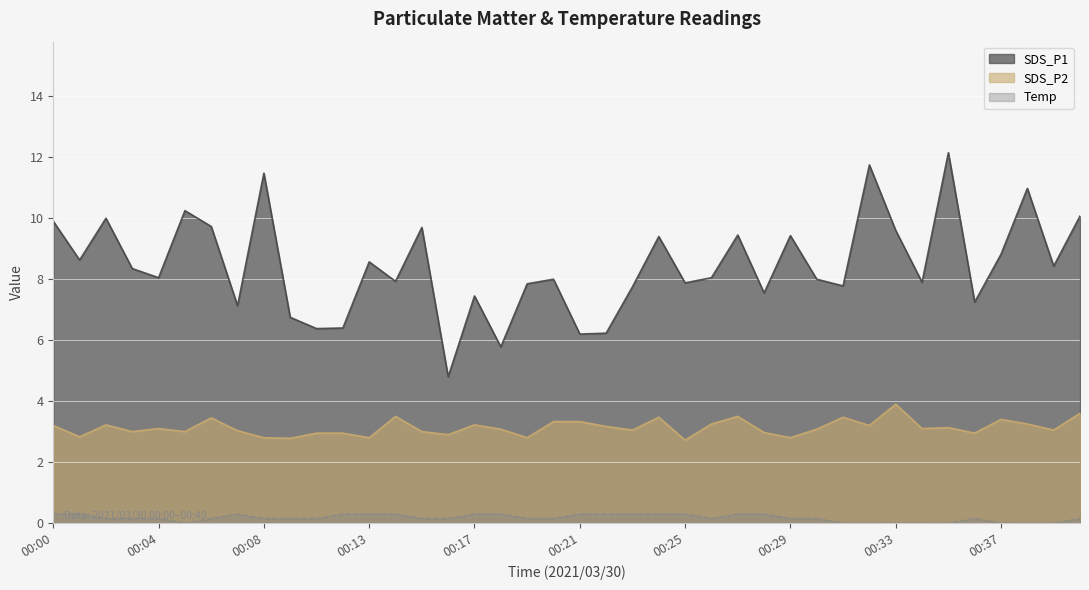

Between 00:30 and 00:31, which series saw the biggest shift?

SDS_P2